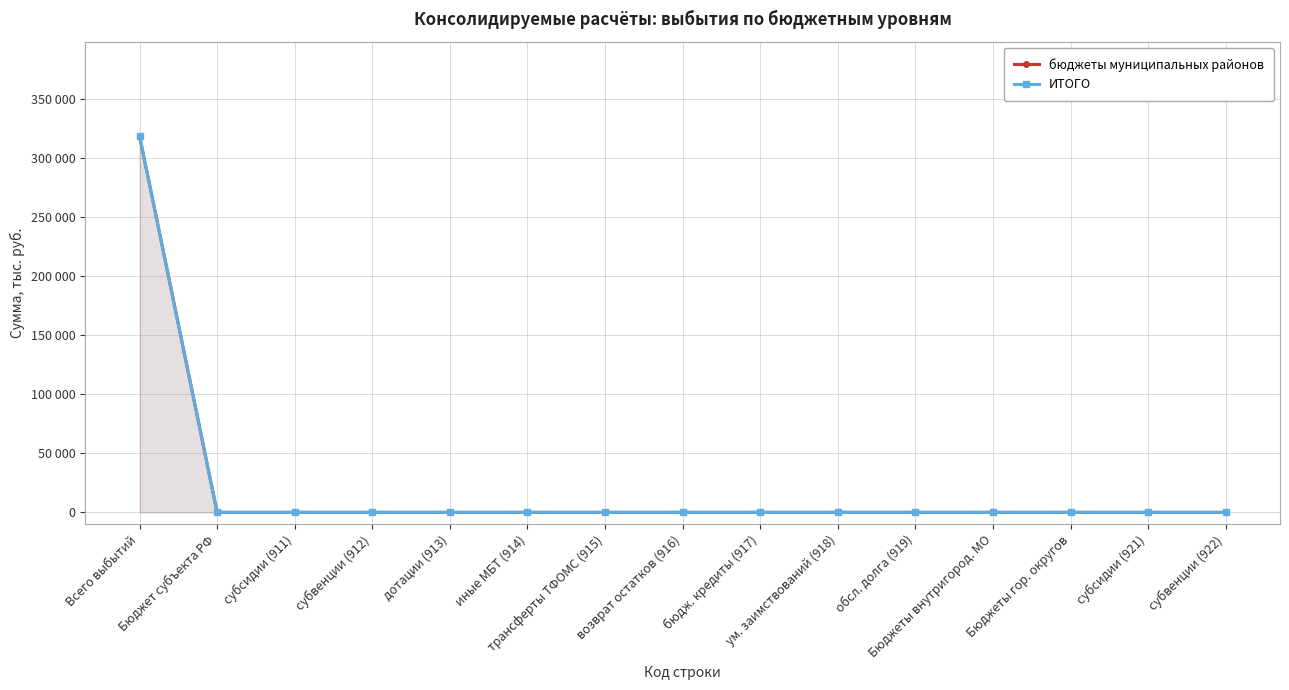

Which series has the largest range (max minus min)?

бюджеты муниципальных районов